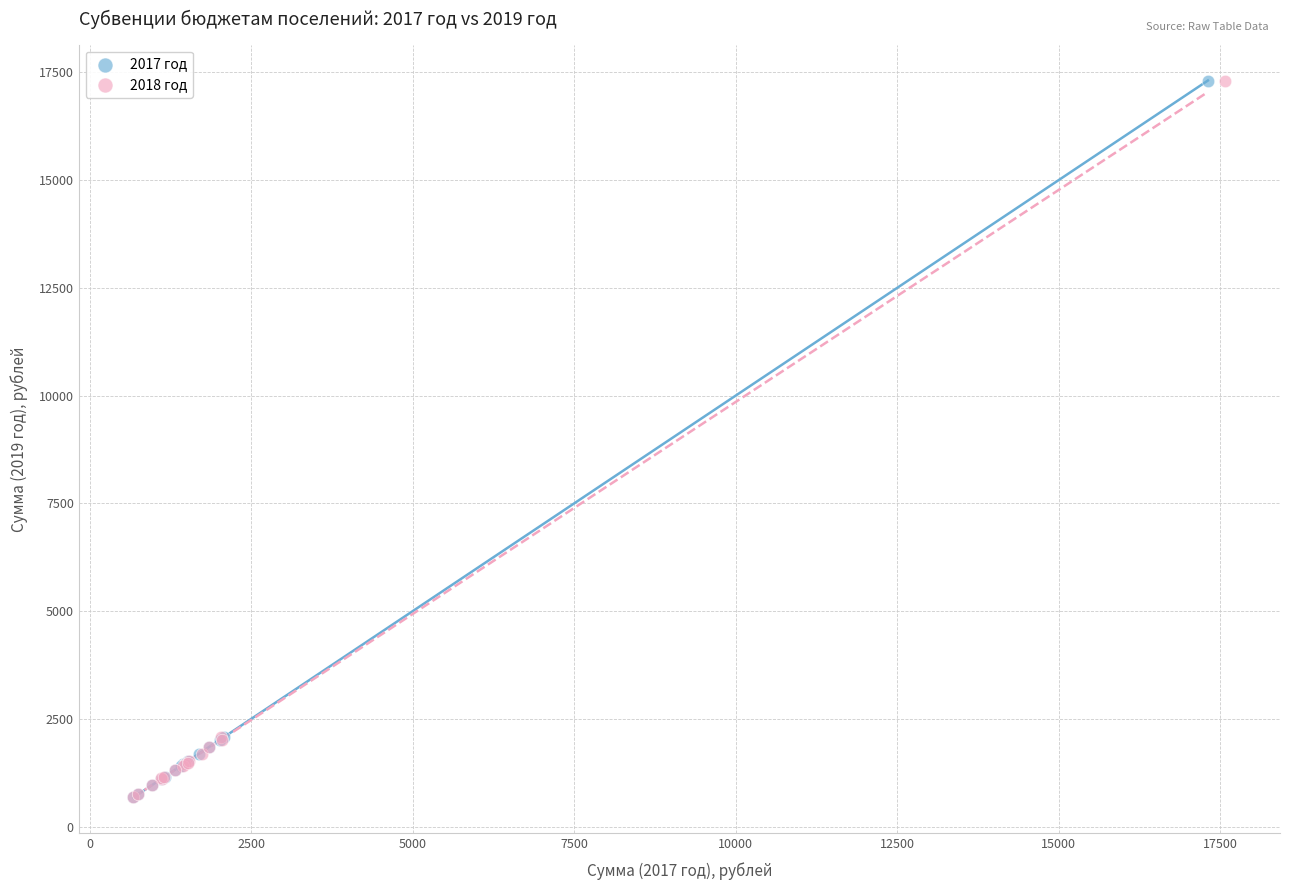

What are all the series names shown in the legend?

2017 год, 2018 год